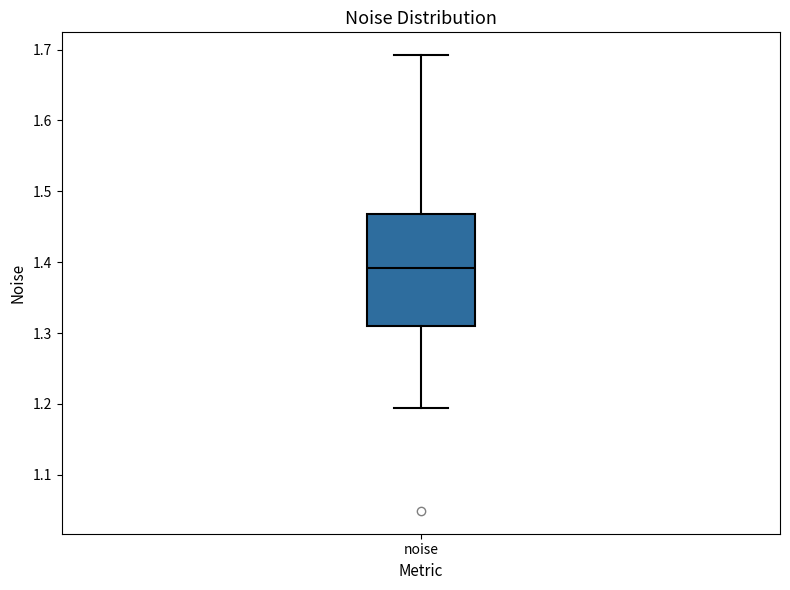

Where does the lower whisker of the box for noise end on the y-axis? The values are not printed on the chart, so give them approximately, as read against the axis.

1.19